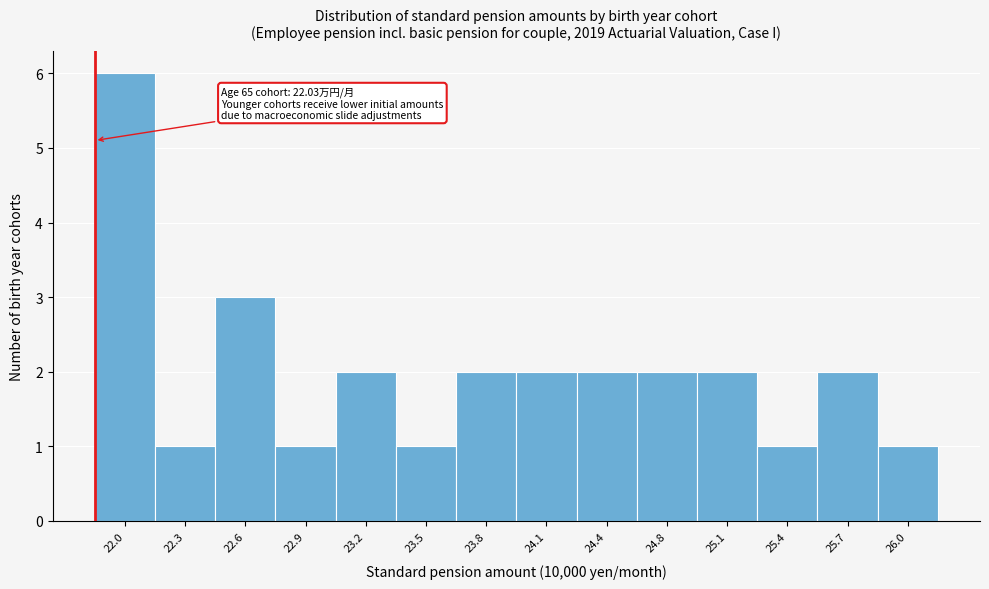

Reading left to right, transcribe all the data shown in this chart.

22.0=6	22.3=1	22.6=3	22.9=1	23.2=2	23.5=1	23.8=2	24.1=2	24.4=2	24.8=2	25.1=2	25.4=1	25.7=2	26.0=1